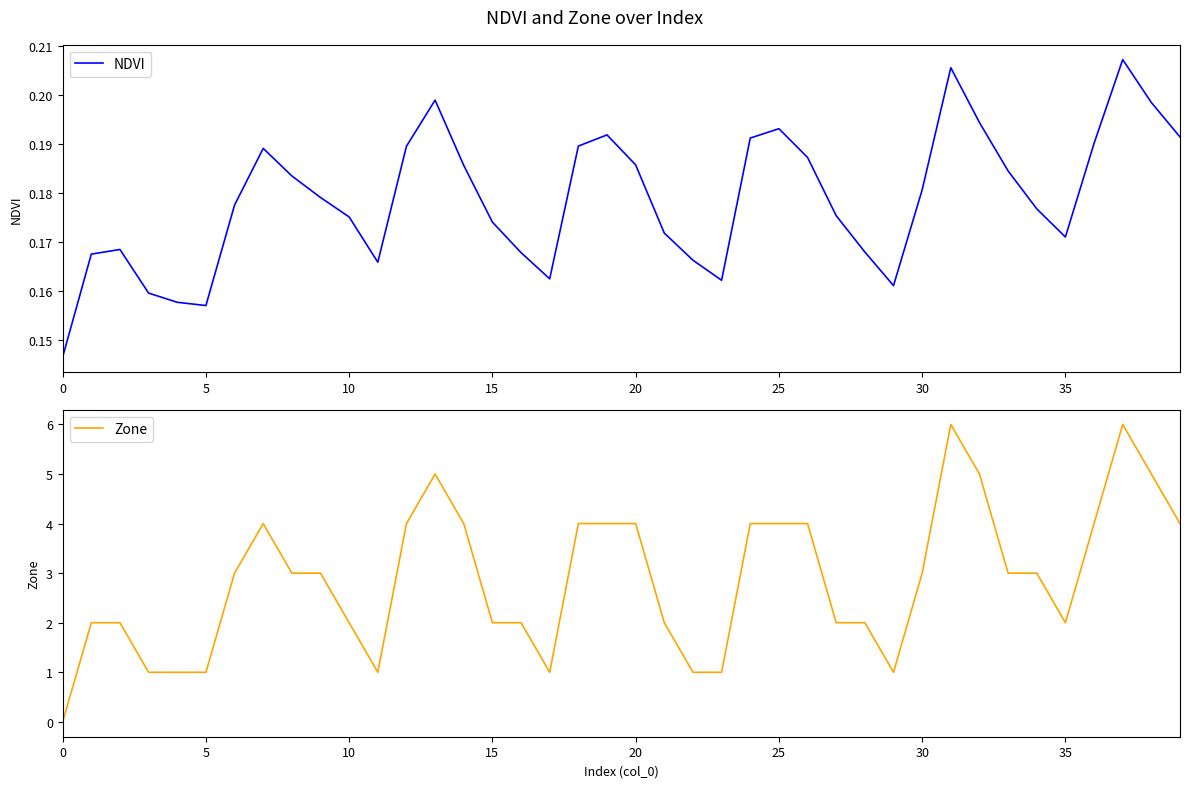

List the series in order of their peak value, lowest first.

NDVI, Zone